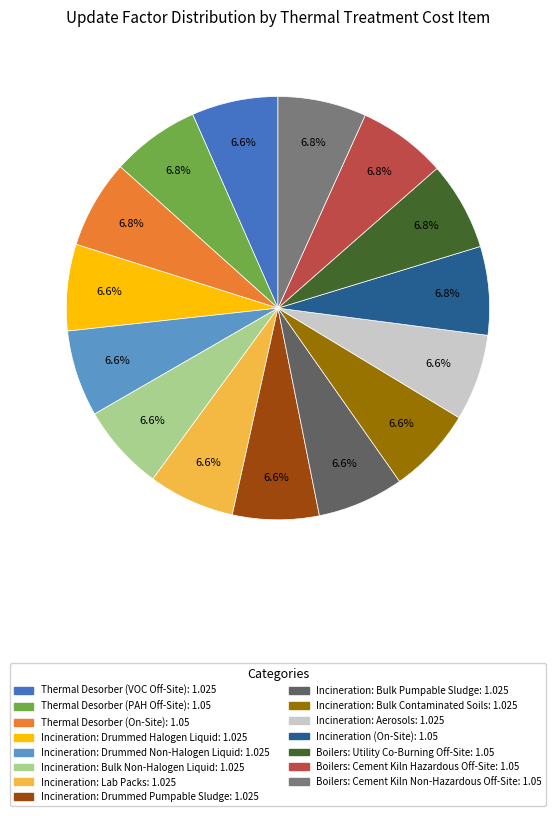

The Incineration: Bulk Pumpable Sludge slice represents 7% of the pie. True or false?

True